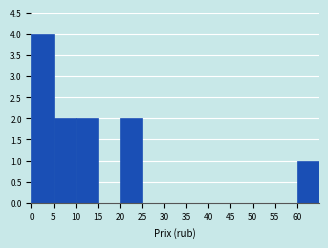

Reading left to right, list every bar in this chart as the range it spans on the x-axis followed by its height. The values are not printed on the chart, so give them approximately, as read against the axis.

0 to 5: 4
5 to 10: 2
10 to 15: 2
15 to 20: 0
20 to 25: 2
25 to 30: 0
30 to 35: 0
35 to 40: 0
40 to 45: 0
45 to 50: 0
50 to 55: 0
55 to 60: 0
60 to 65: 1